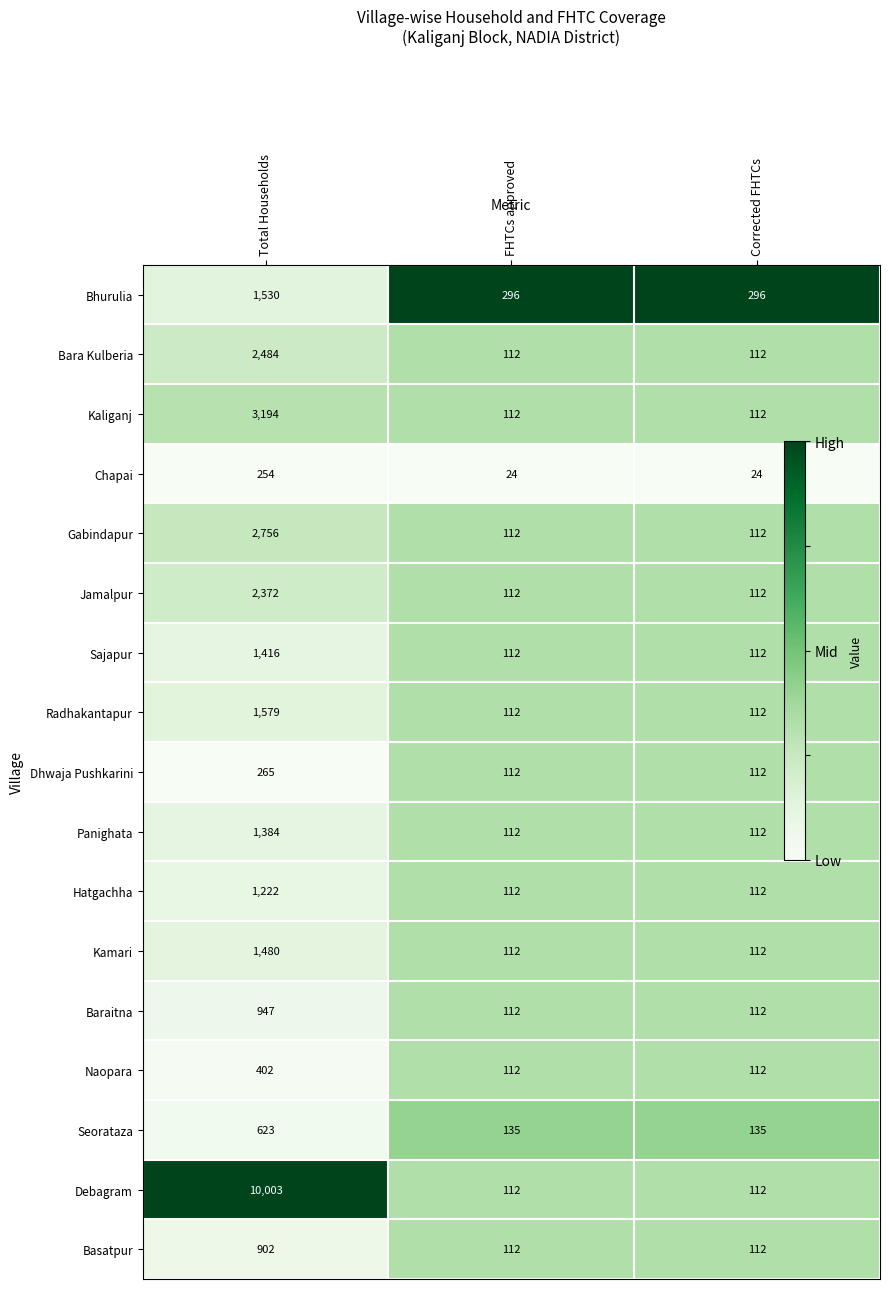

Is the value of Naopara at Total Households greater than the value of Dhwaja Pushkarini at Corrected FHTCs?

Yes